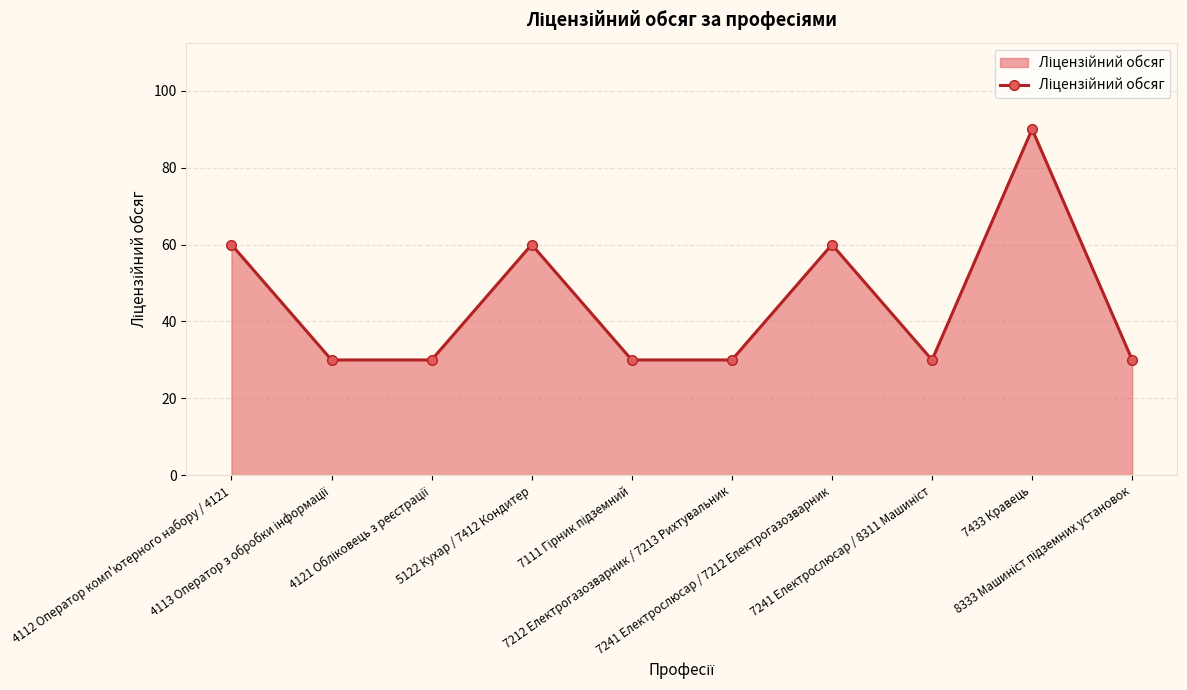

What is the difference between the maximum and minimum values?

60